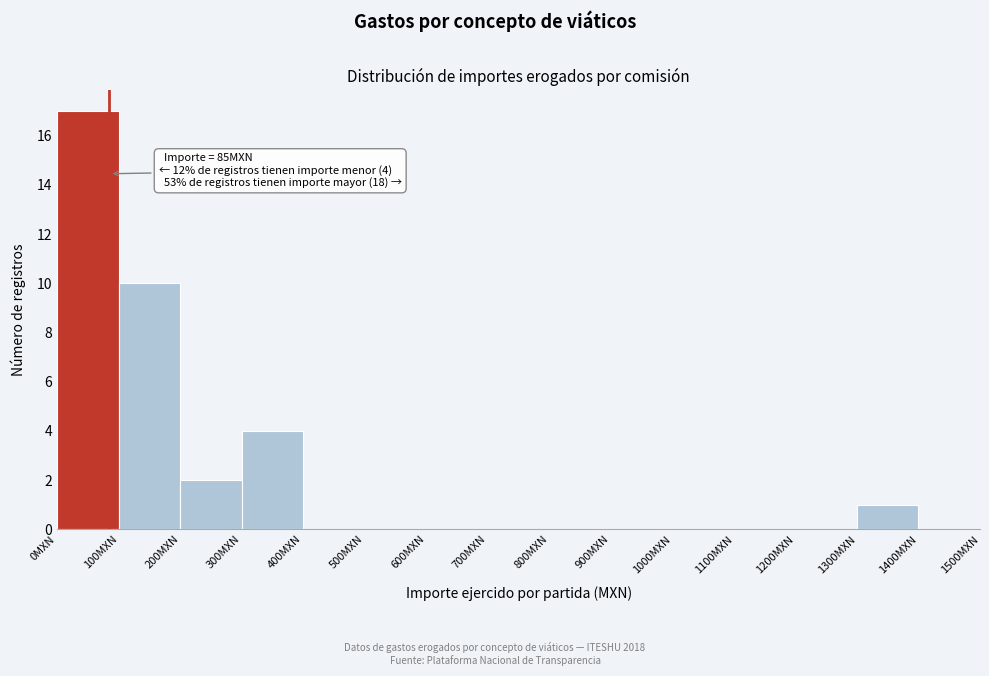

Which range on the x-axis has the tallest bar?

0 to 100